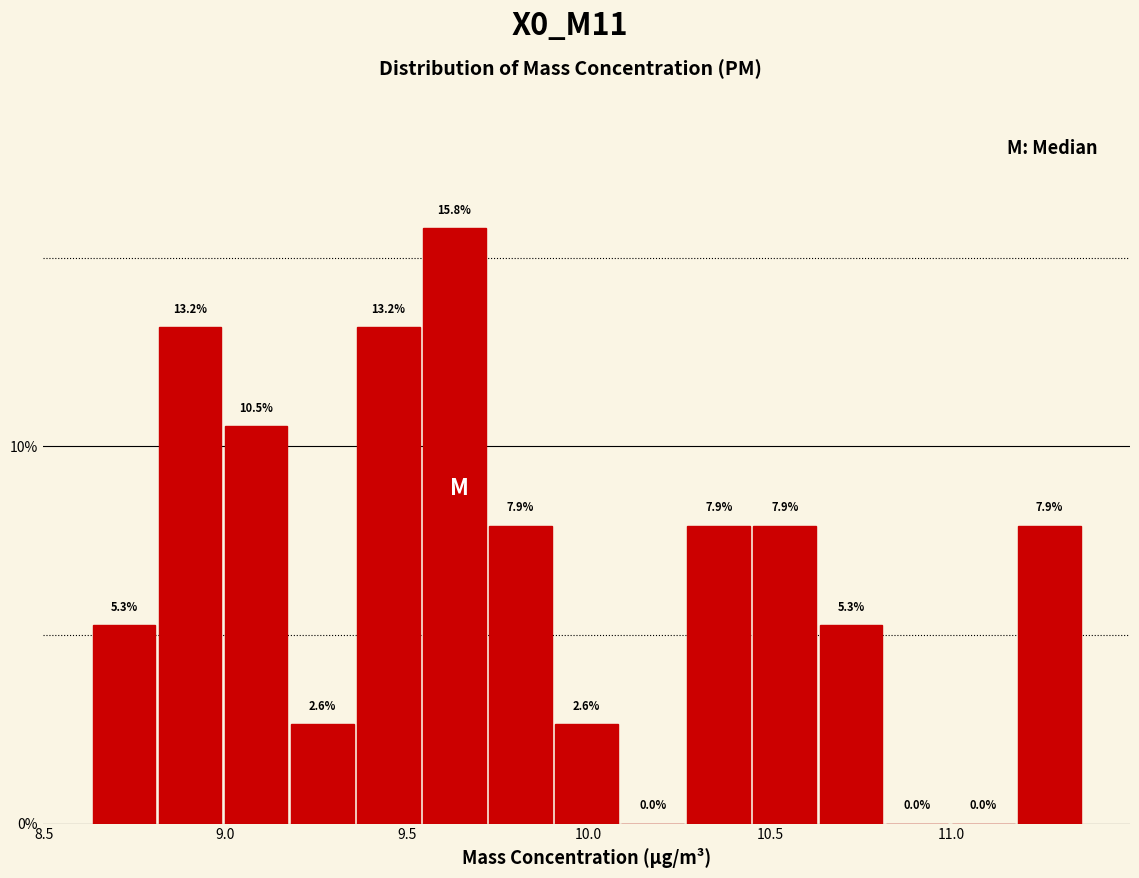

Read against the x-axis, roughly where is the centre of the tallest bar?

9.65